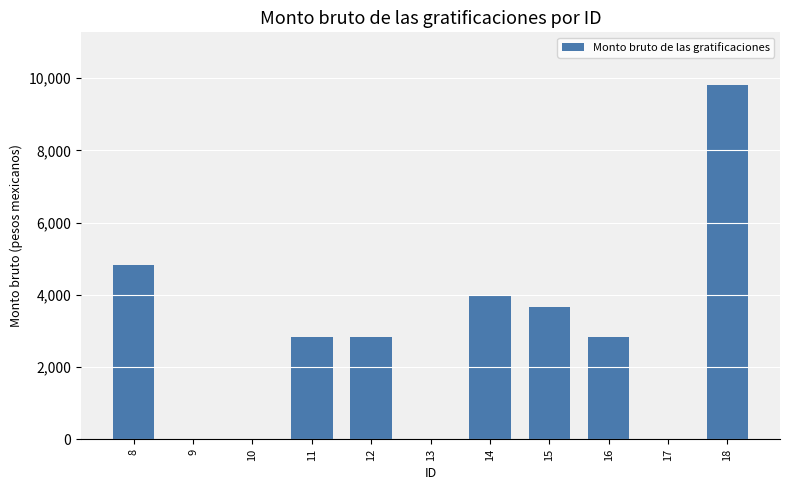

The value at 12 is 4207.1. True or false?

False